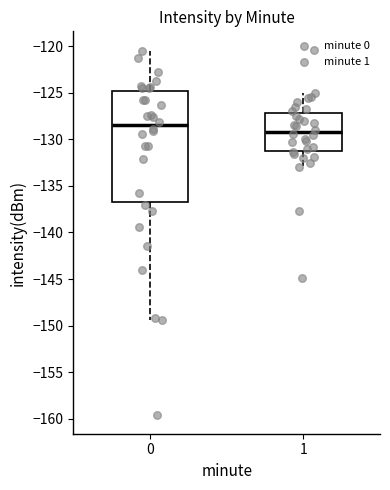

Which box has the lowest median line?

1